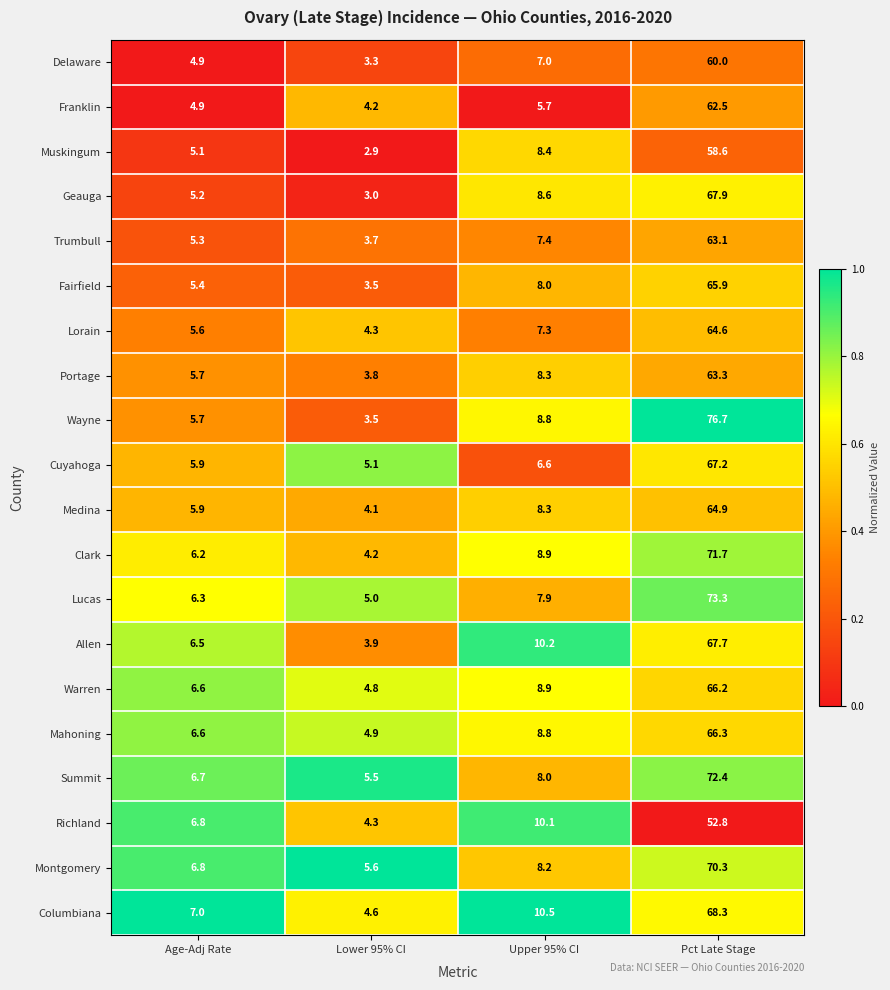

How many distinct data groups are displayed?

20